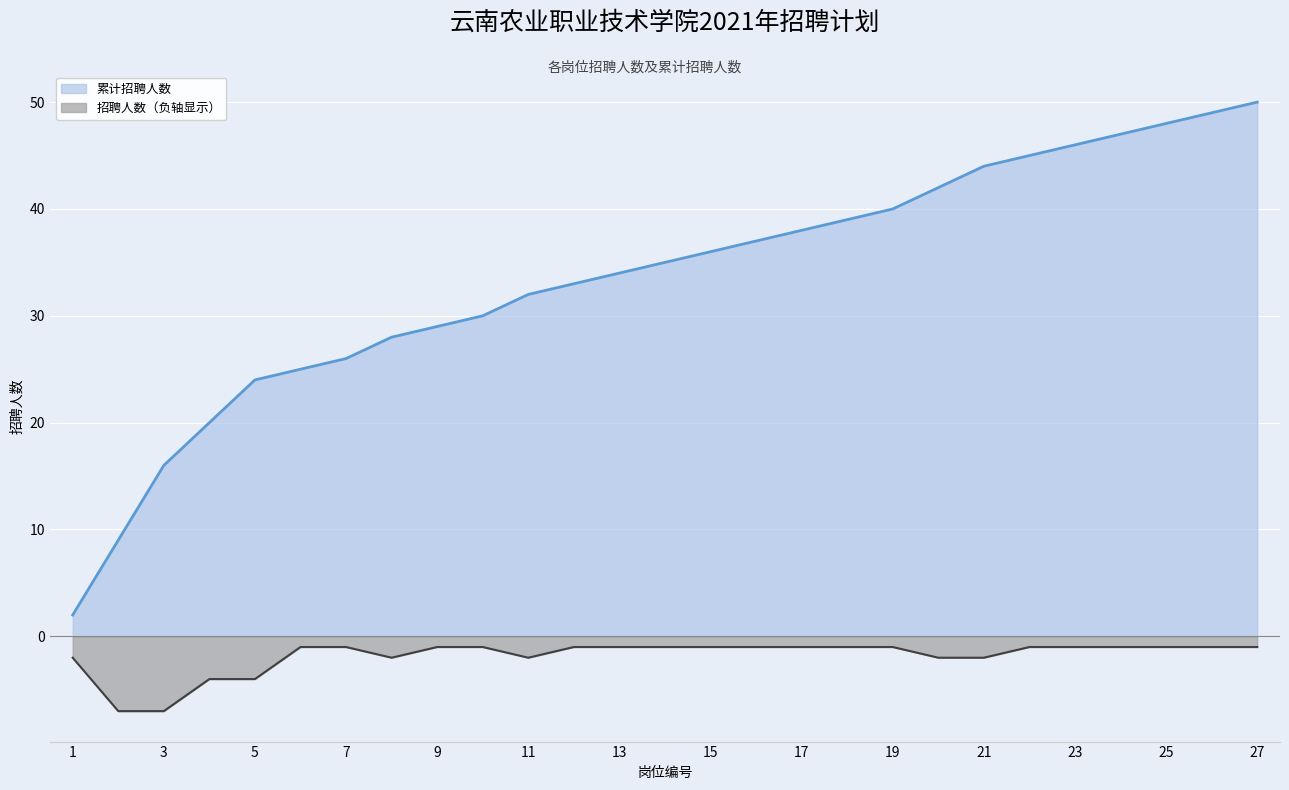

What is the value of the 累计招聘人数 point at the 20th from the left?

42